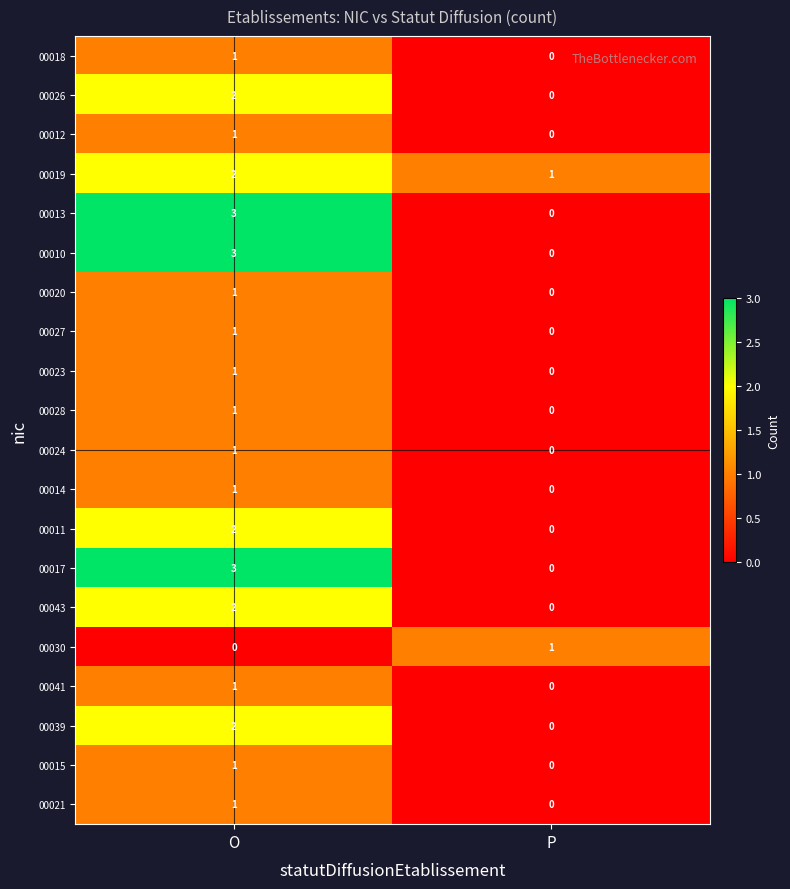

How many distinct data groups are displayed?

20